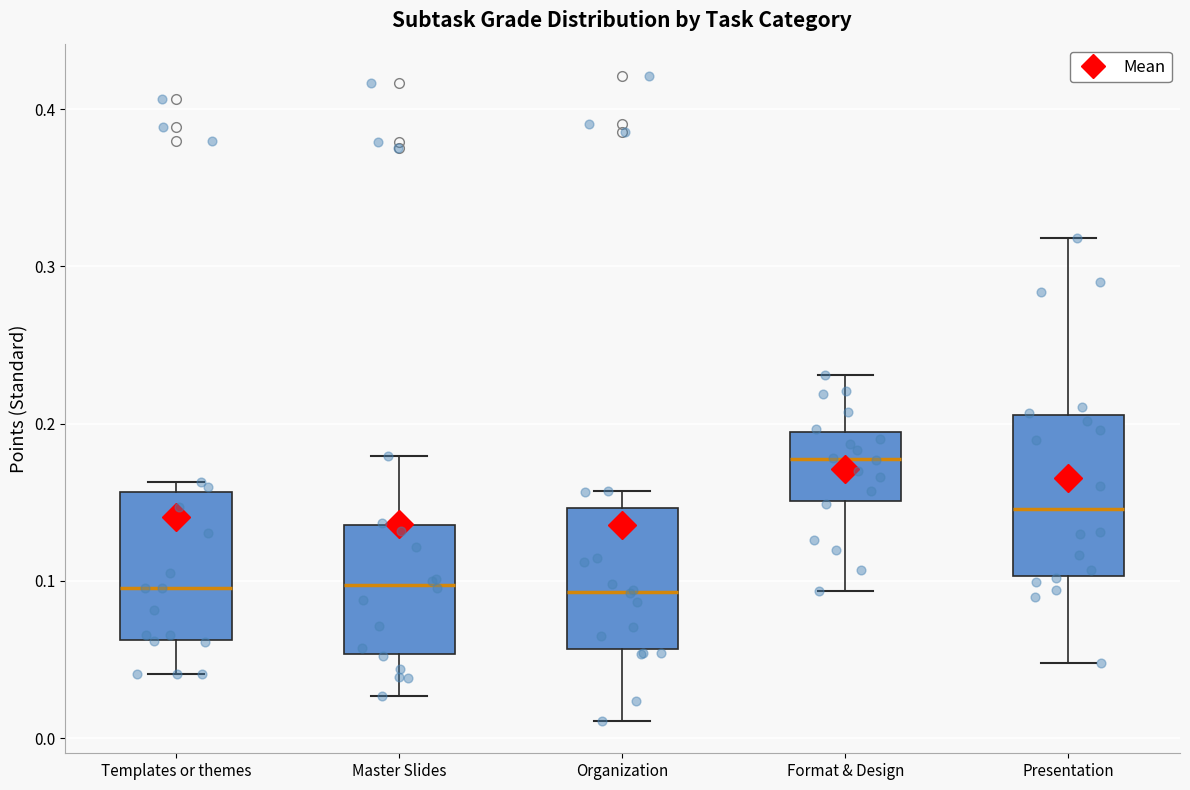

Reading left to right, read every box against the y-axis: the position of its median line, the range the box covers, and the ends of its whiskers. The values are not printed on the chart, so give them approximately, as read against the axis.

Templates or themes: median 0.10, box 0.06 to 0.16, whiskers 0.04 to 0.16 (just above the box's upper edge)
Master Slides: median 0.10, box 0.05 to 0.14, whiskers 0.03 to 0.18
Organization: median 0.09, box 0.06 to 0.15, whiskers 0.01 to 0.16
Format & Design: median 0.18, box 0.15 to 0.19, whiskers 0.09 to 0.23
Presentation: median 0.15, box 0.10 to 0.21, whiskers 0.05 to 0.32